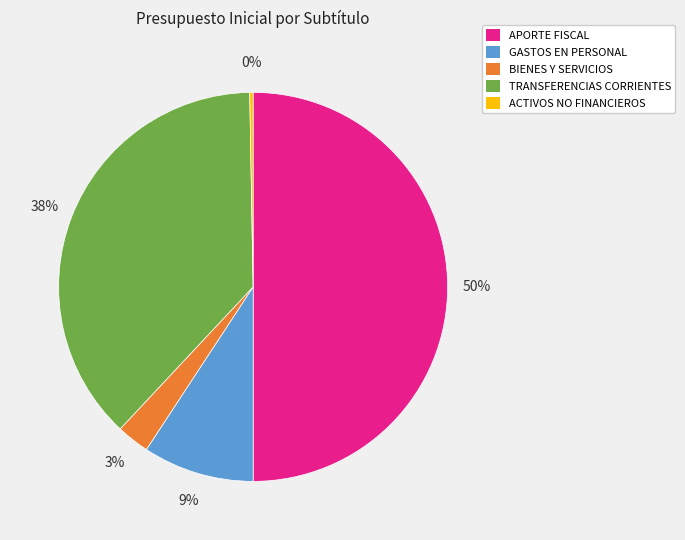

How many slices are in this pie chart?

5